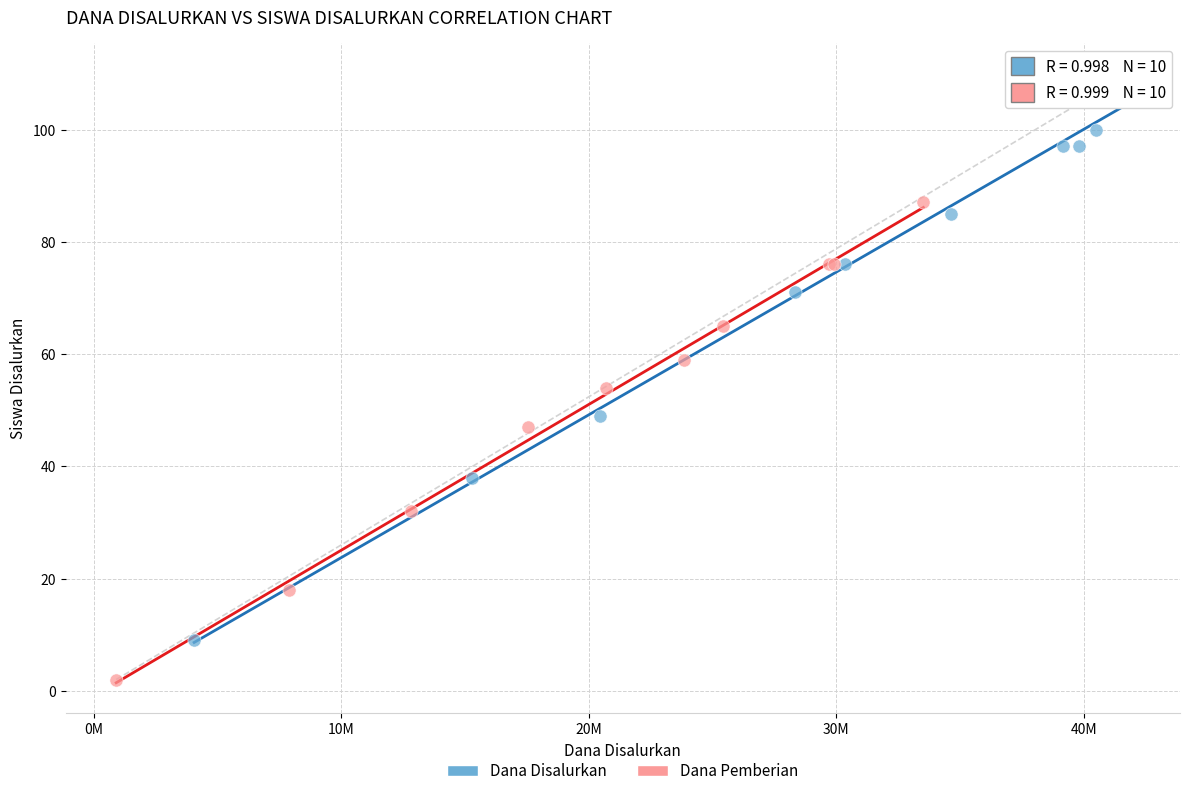

What are all the series names shown in the legend?

Dana Disalurkan, Dana Pemberian